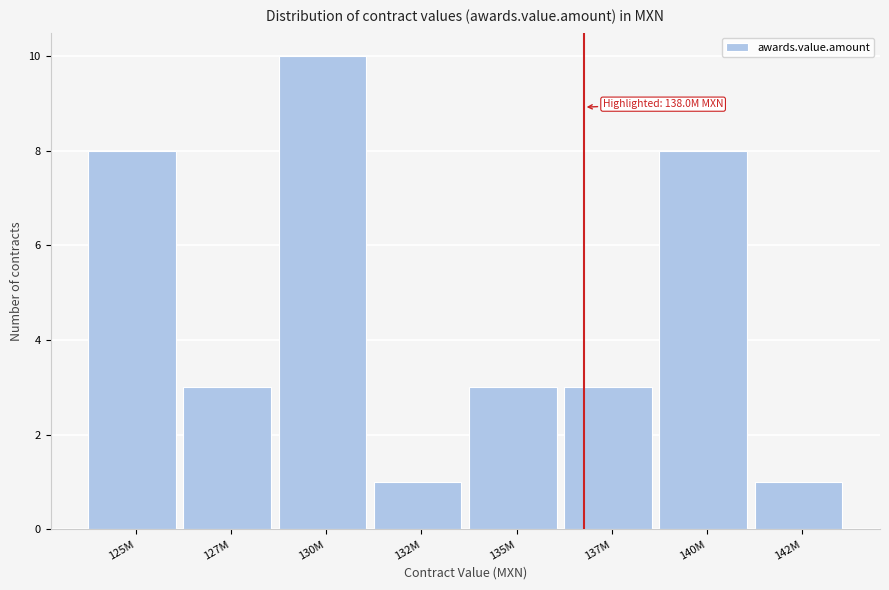

Reading left to right, extract all data points from this chart.

125M=8	127M=3	130M=10	132M=1	135M=3	137M=3	140M=8	142M=1